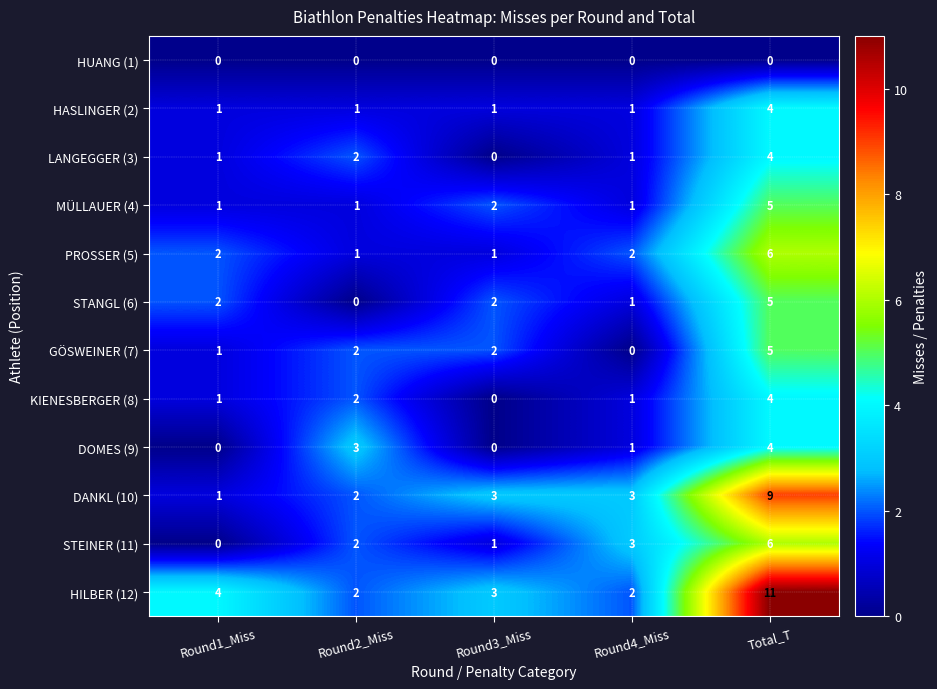

Count the number of data series in this chart.

12